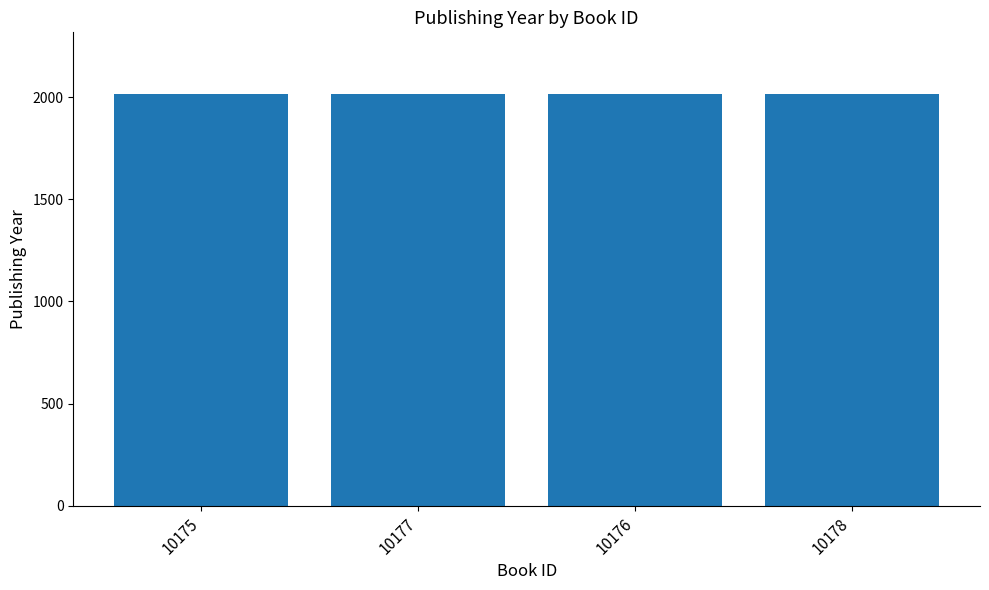

Approximately how many times larger is the value at 10176 compared to 10177?

1.0